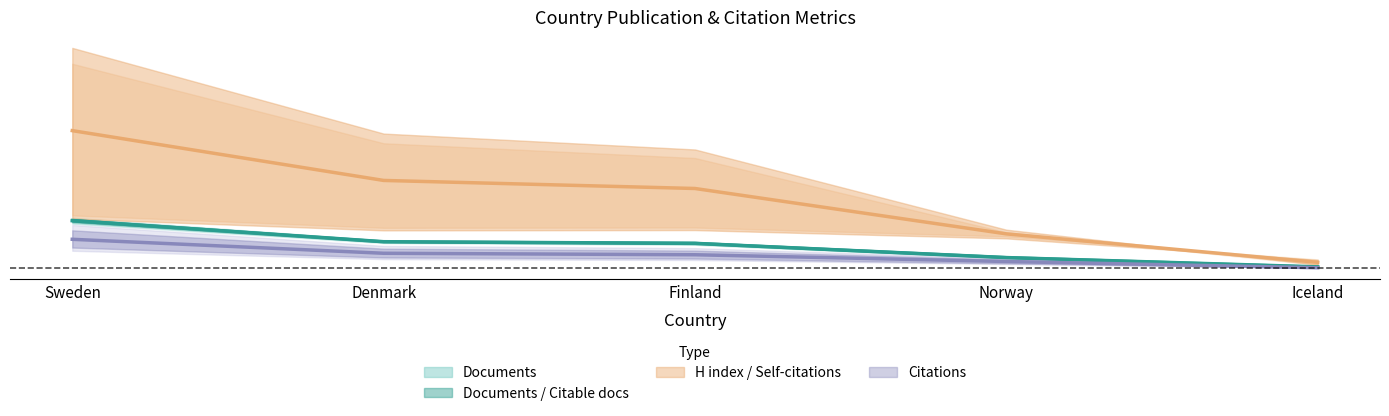

What is the approximate value of Self-citations at Iceland?

15.5